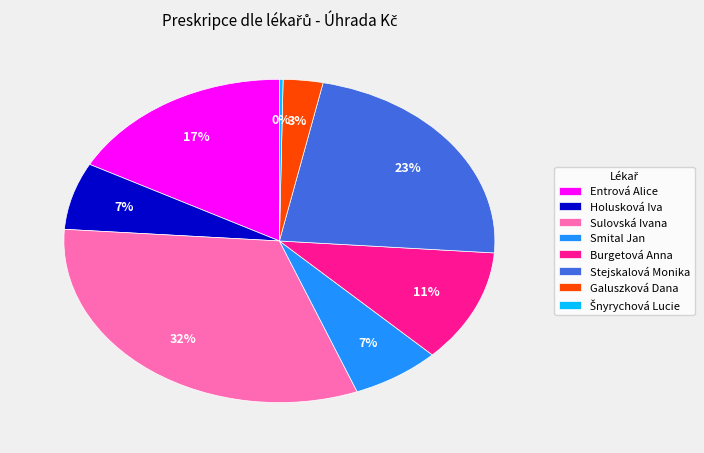

Between Holusková Iva and Galuszková Dana, which is larger?

Holusková Iva